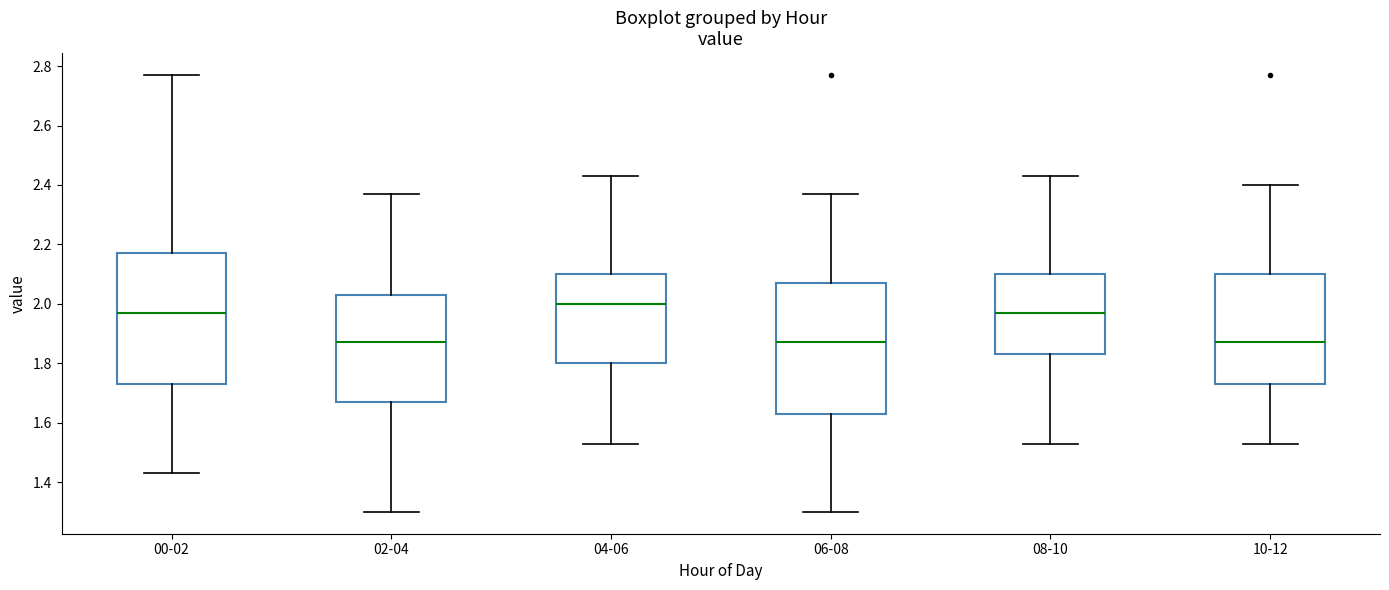

Where does the lower whisker of the box for 06-08 end on the y-axis? The values are not printed on the chart, so give them approximately, as read against the axis.

1.30